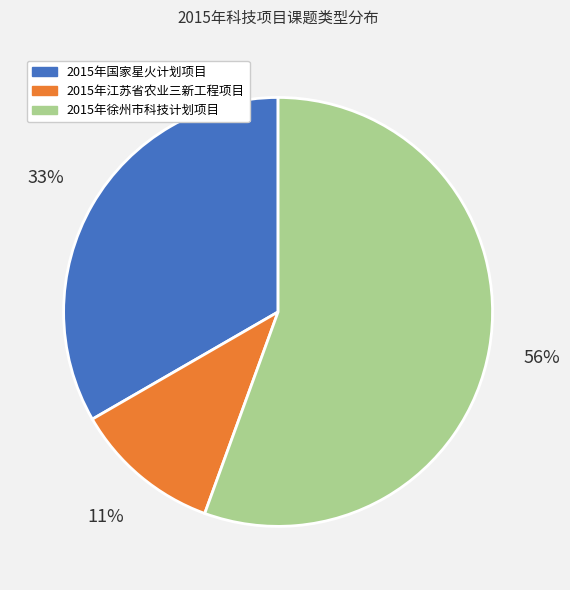

Combined, do 2015年国家星火计划项目 and 2015年徐州市科技计划项目 account for over 50%?

Yes